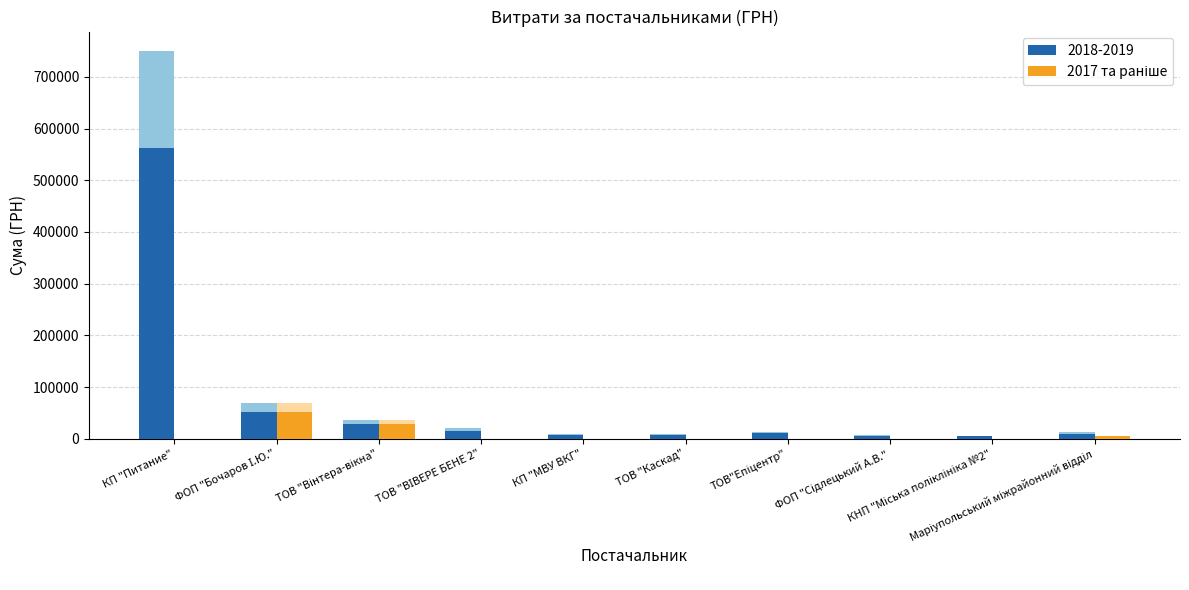

Which category has the highest value across all series?

ФОП "Бочаров І.Ю."